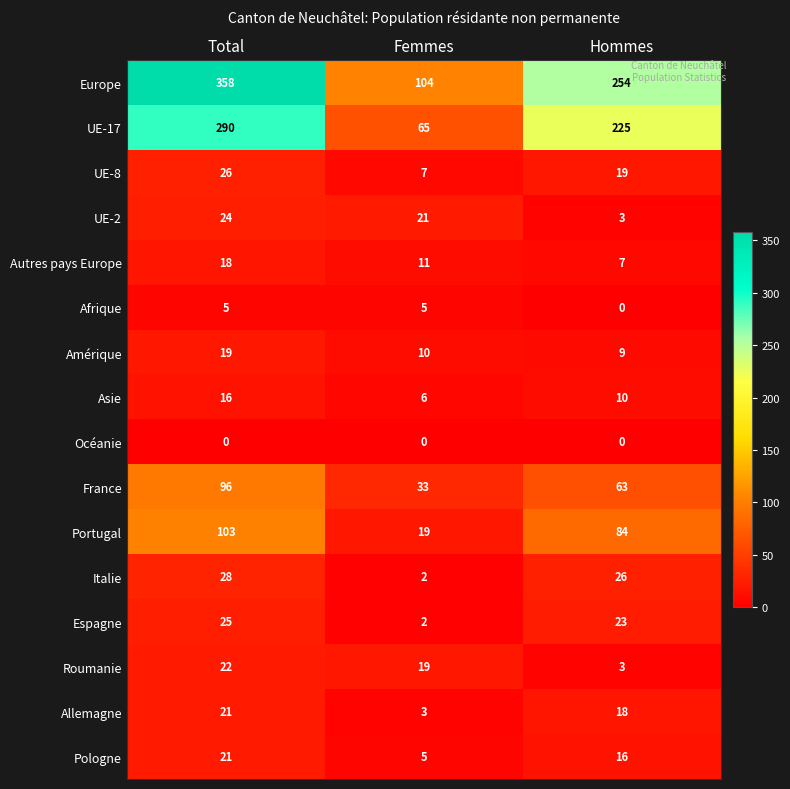

At which label does Allemagne first exceed 18?

Total